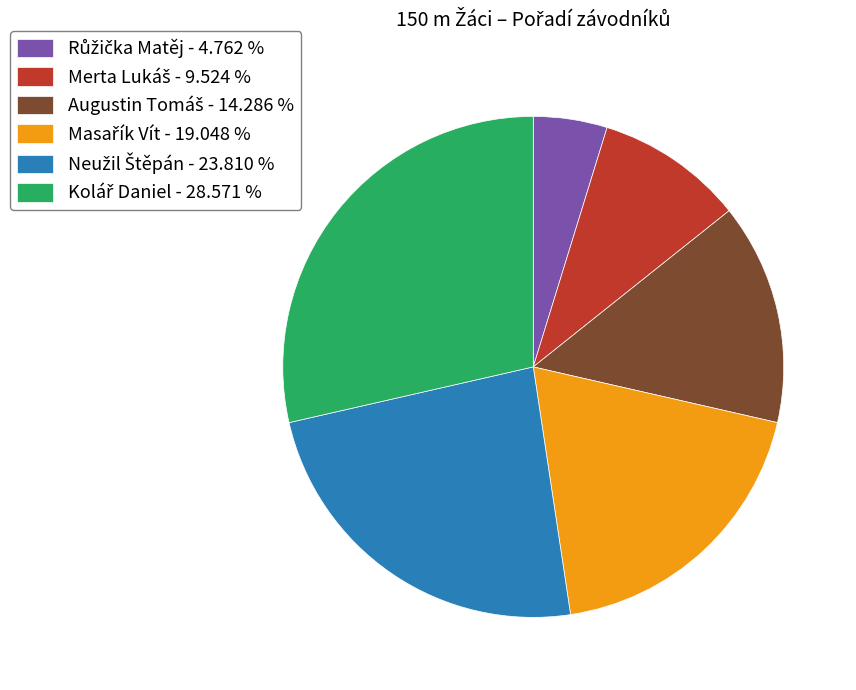

Does any single category account for the majority?

No